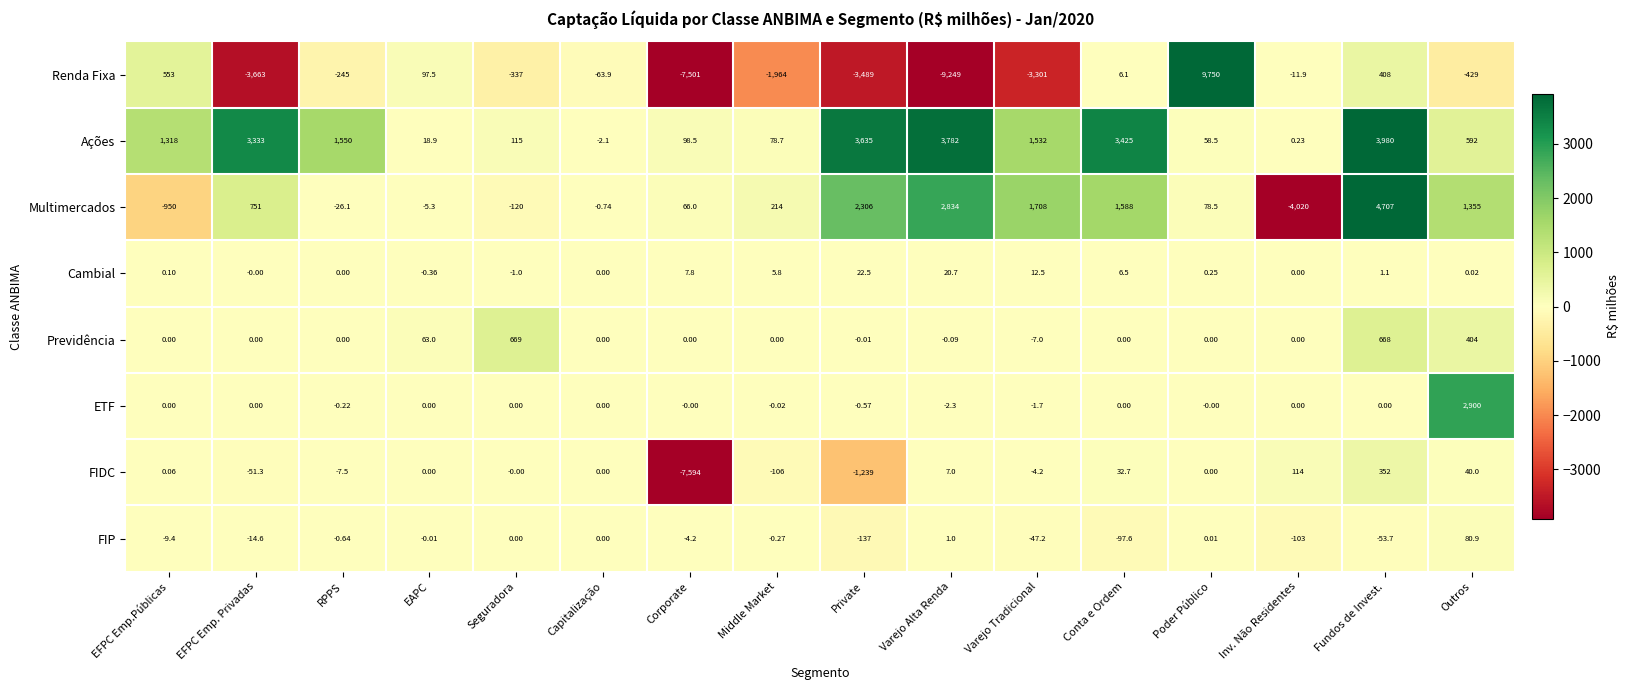

At which label does Cambial first exceed 0?

EFPC Emp.Públicas